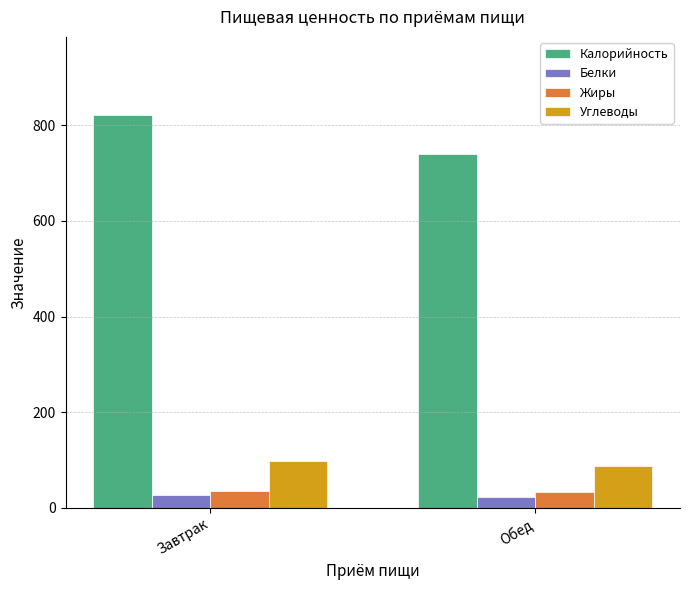

At which category is the sum across all series the highest?

Завтрак